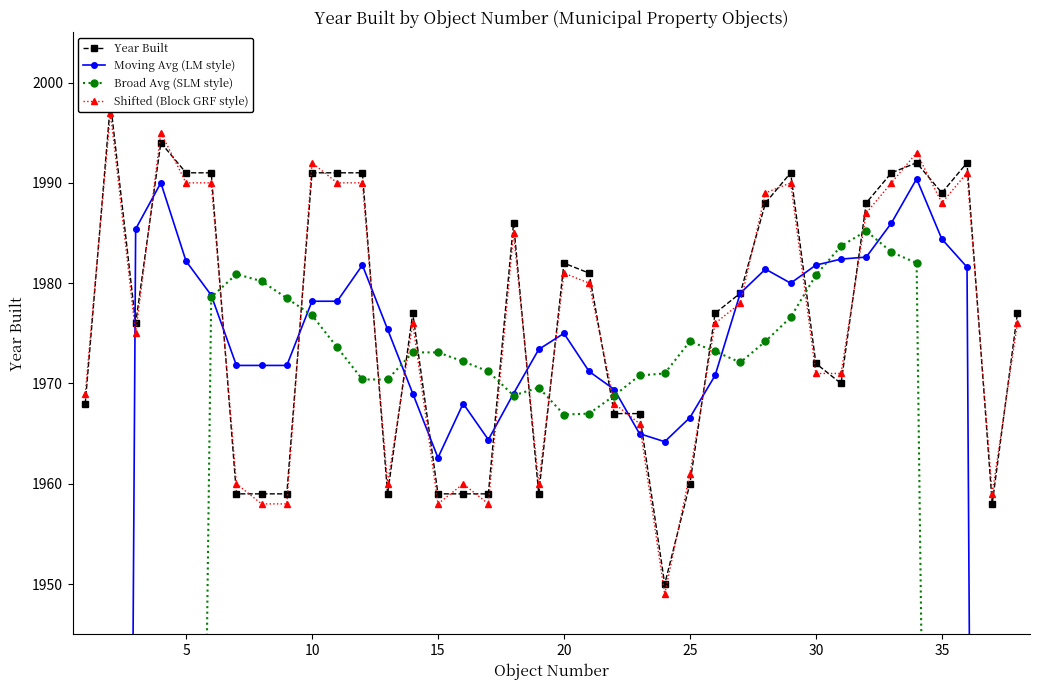

Is it true that Shifted (Block GRF style) equals 1988 at 35?

True